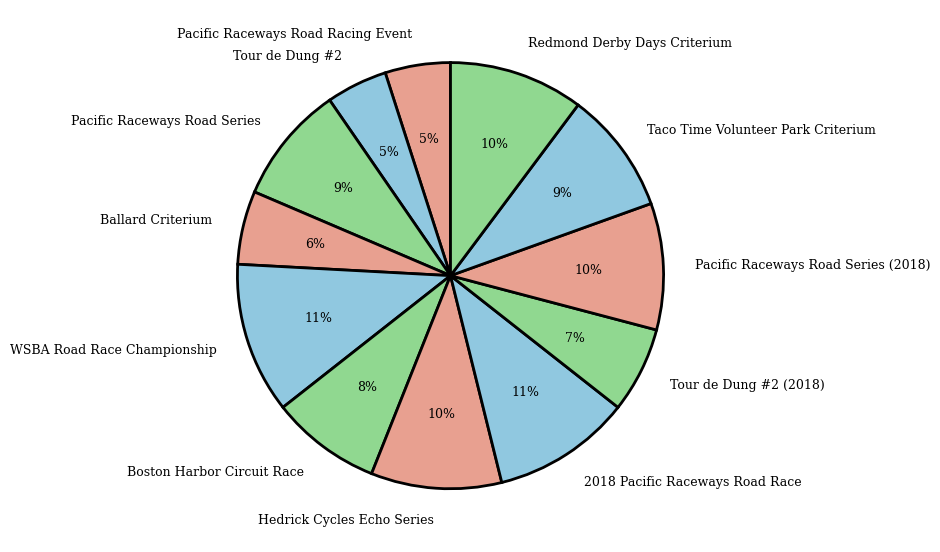

Do Tour de Dung #2 and Pacific Raceways Road Racing Event together represent more than half of the pie?

No